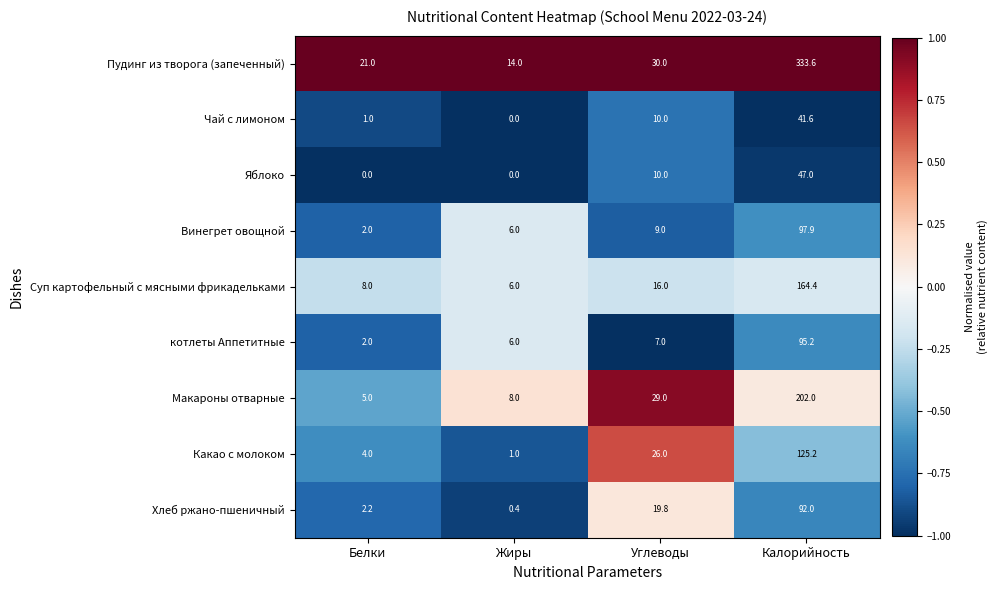

What is the difference between the maximum and minimum values in the Чай с лимоном series?

41.6